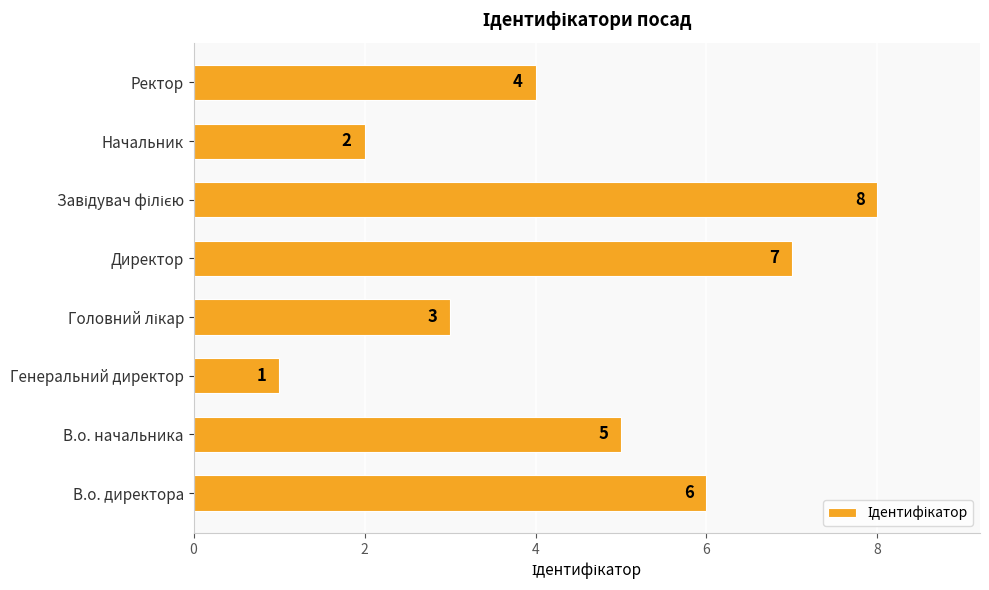

What is the ratio of the value at В.о. начальника to the value at Директор?

0.7